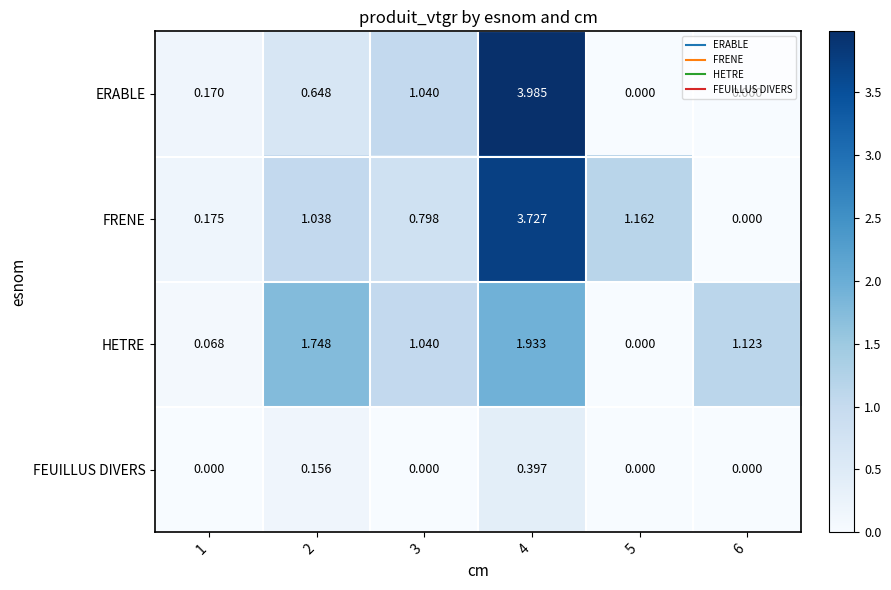

At 2, list the series in order from largest to smallest.

HETRE, FRENE, ERABLE, FEUILLUS DIVERS